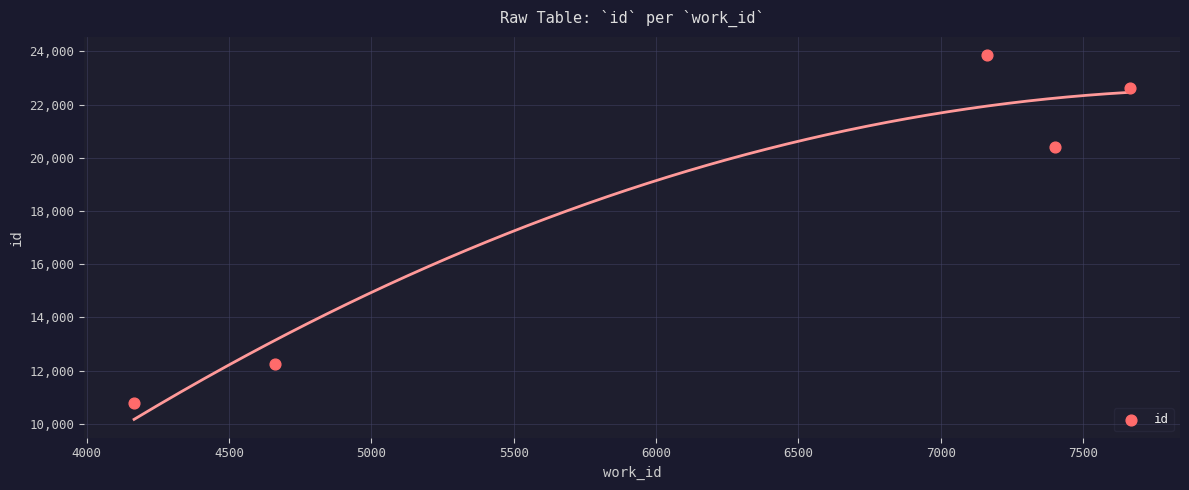

What is the average X value?

6212